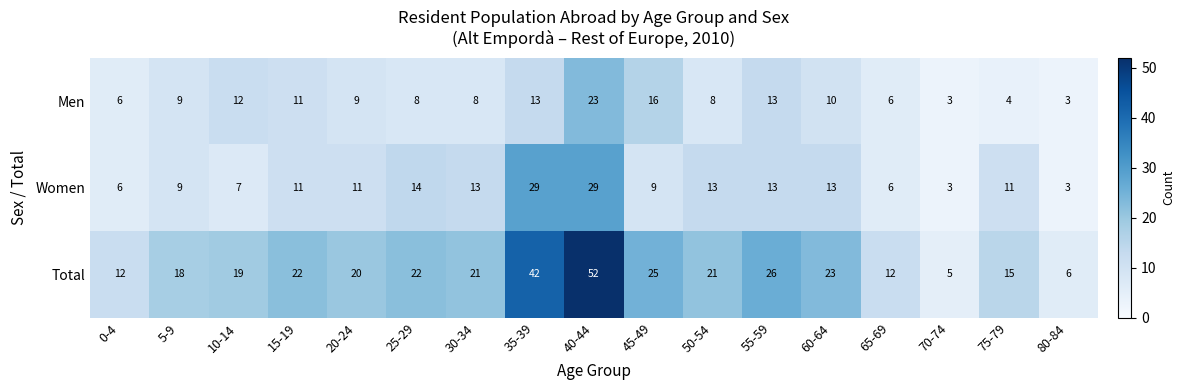

What is the spread (max minus min) of values at 20-24?

11